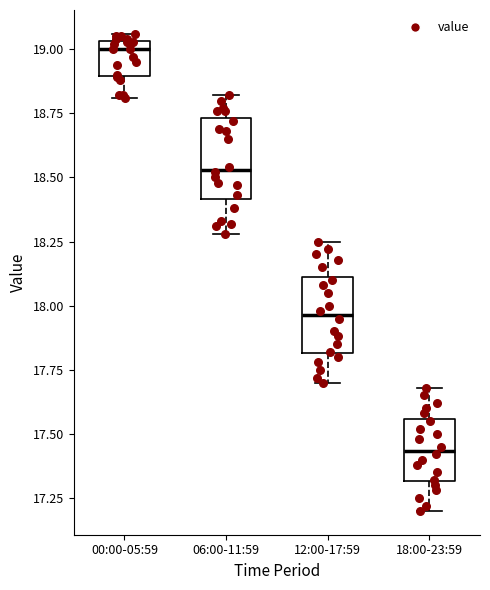

Reading left to right, read every box against the y-axis: the position of its median line, the range the box covers, and the ends of its whiskers. The values are not printed on the chart, so give them approximately, as read against the axis.

00:00-05:59: median 19.00, box 18.90 to 19.05, whiskers 18.80 to 19.05 (just above the box's upper edge)
06:00-11:59: median 18.55, box 18.40 to 18.75, whiskers 18.30 to 18.80
12:00-17:59: median 17.95, box 17.80 to 18.10, whiskers 17.70 to 18.25
18:00-23:59: median 17.45, box 17.30 to 17.55, whiskers 17.20 to 17.70